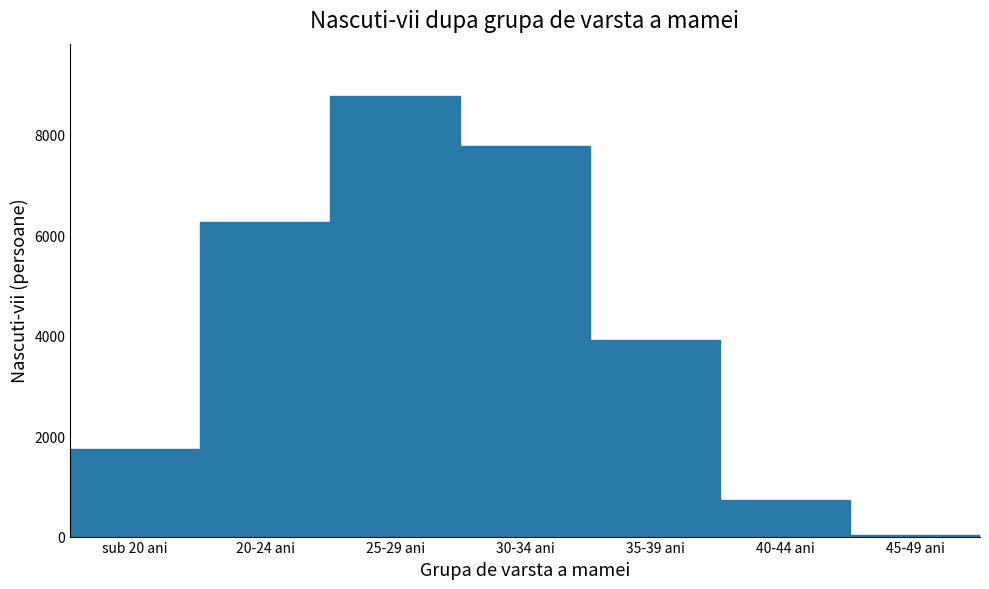

Reading left to right, transcribe all the data shown in this chart.

sub 20 ani=1747	20-24 ani=6264	25-29 ani=8766	30-34 ani=7777	35-39 ani=3907	40-44 ani=737	45-49 ani=32